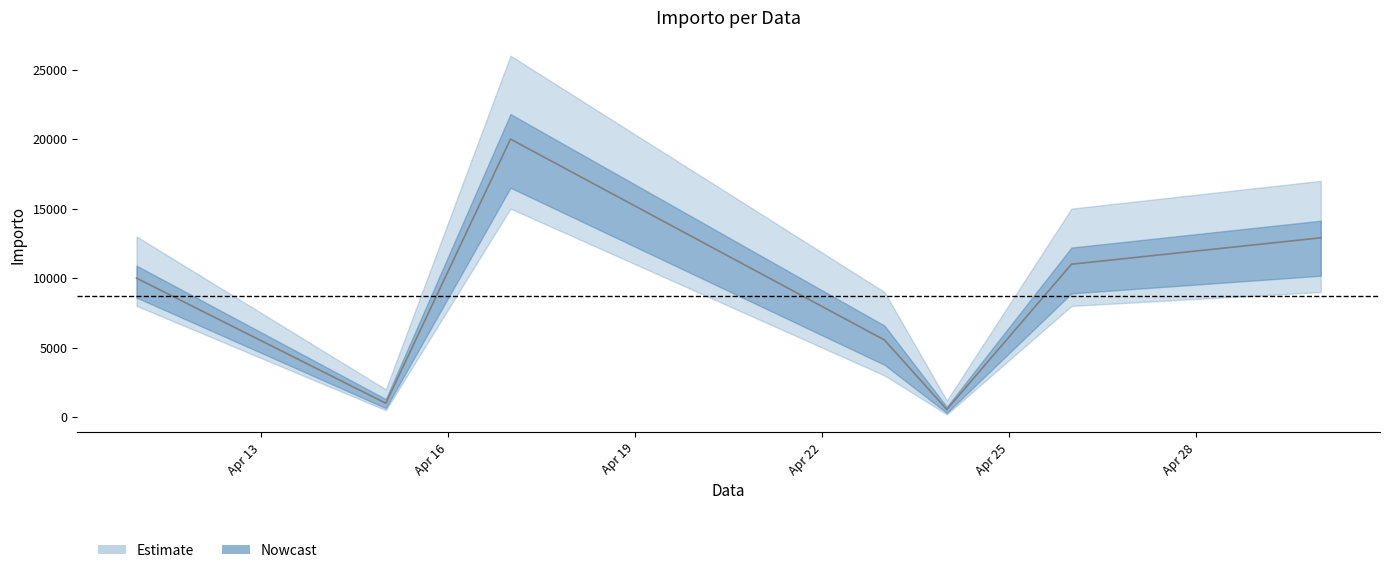

Reading left to right, transcribe all the data shown in this chart.

2019-04-11=10000	2019-04-15=1000	2019-04-17=20000	2019-04-23=5550	2019-04-24=550	2019-04-26=11000	2019-04-30=12900